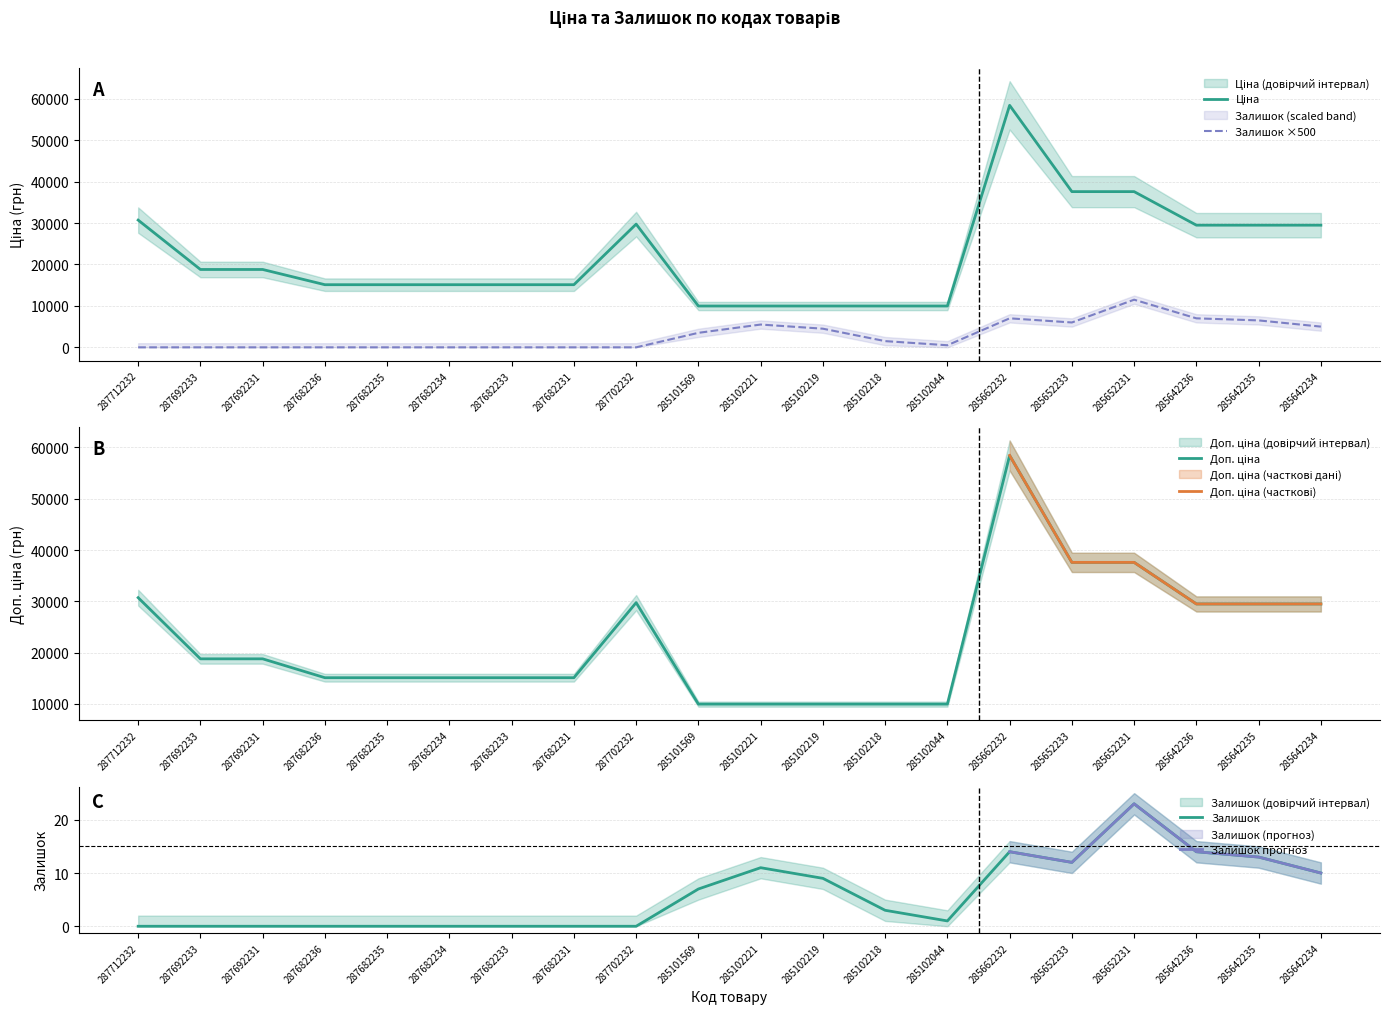

What is the difference between the highest and lowest values at 287692231?

18796.8